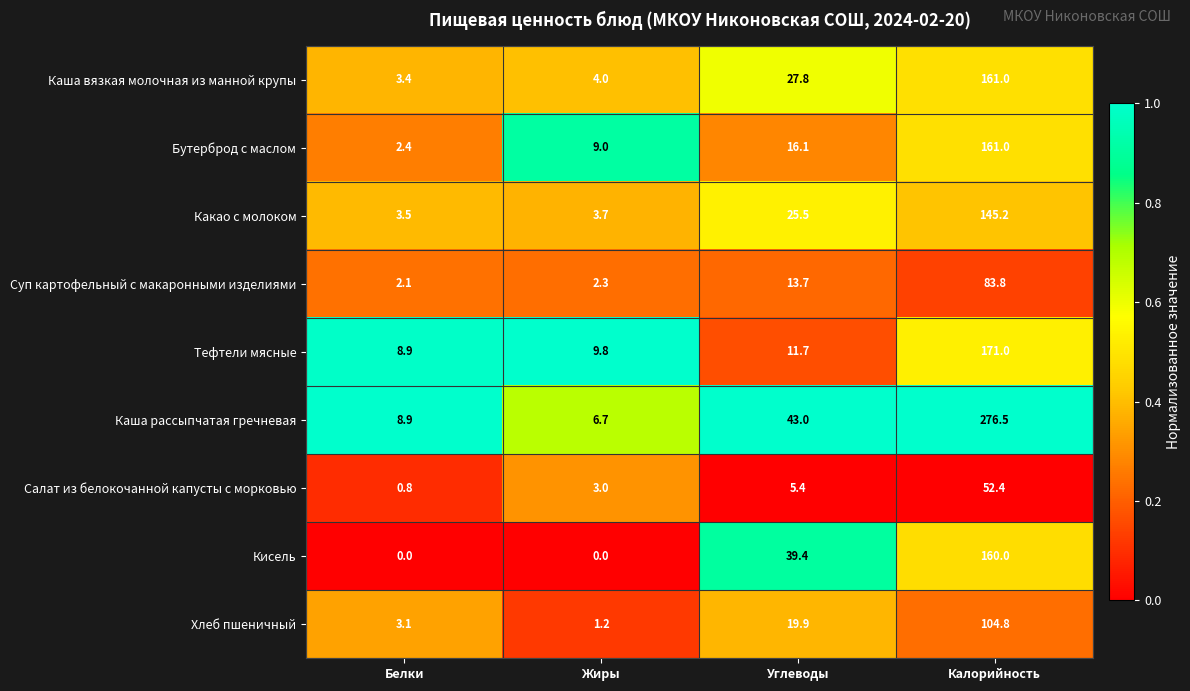

What is the lowest value of the Хлеб пшеничный series?

1.2